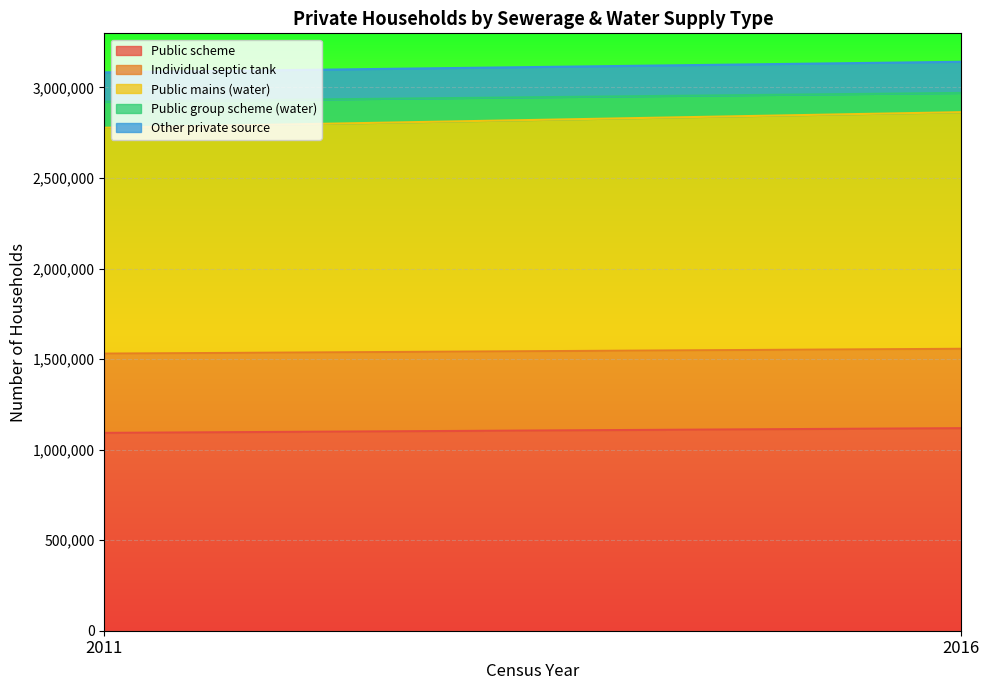

The Public scheme series shows 344080 at 2011. True or false?

False